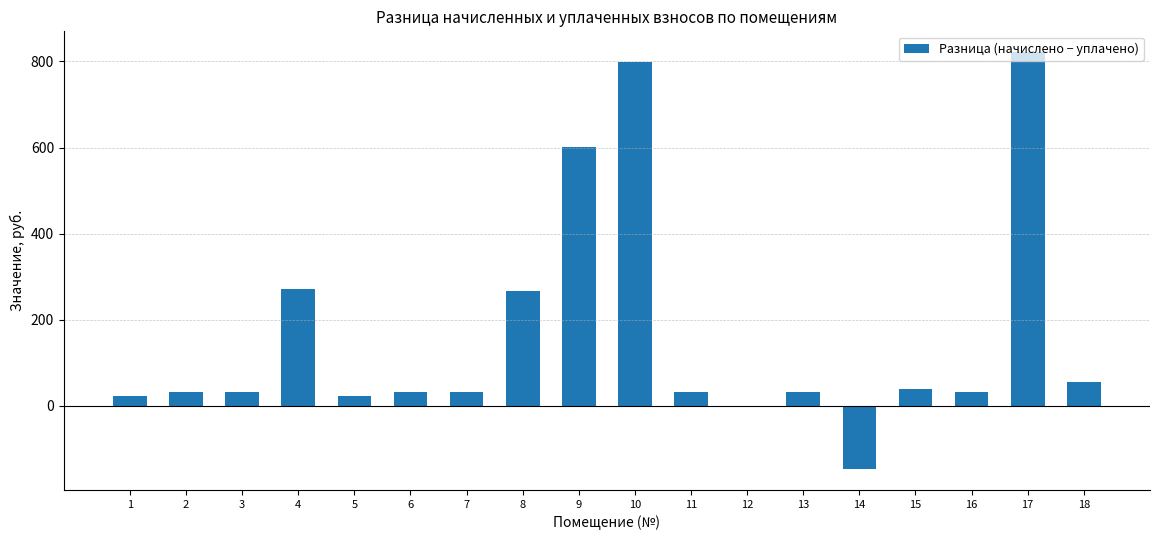

Which label corresponds to the largest value in the chart?

17